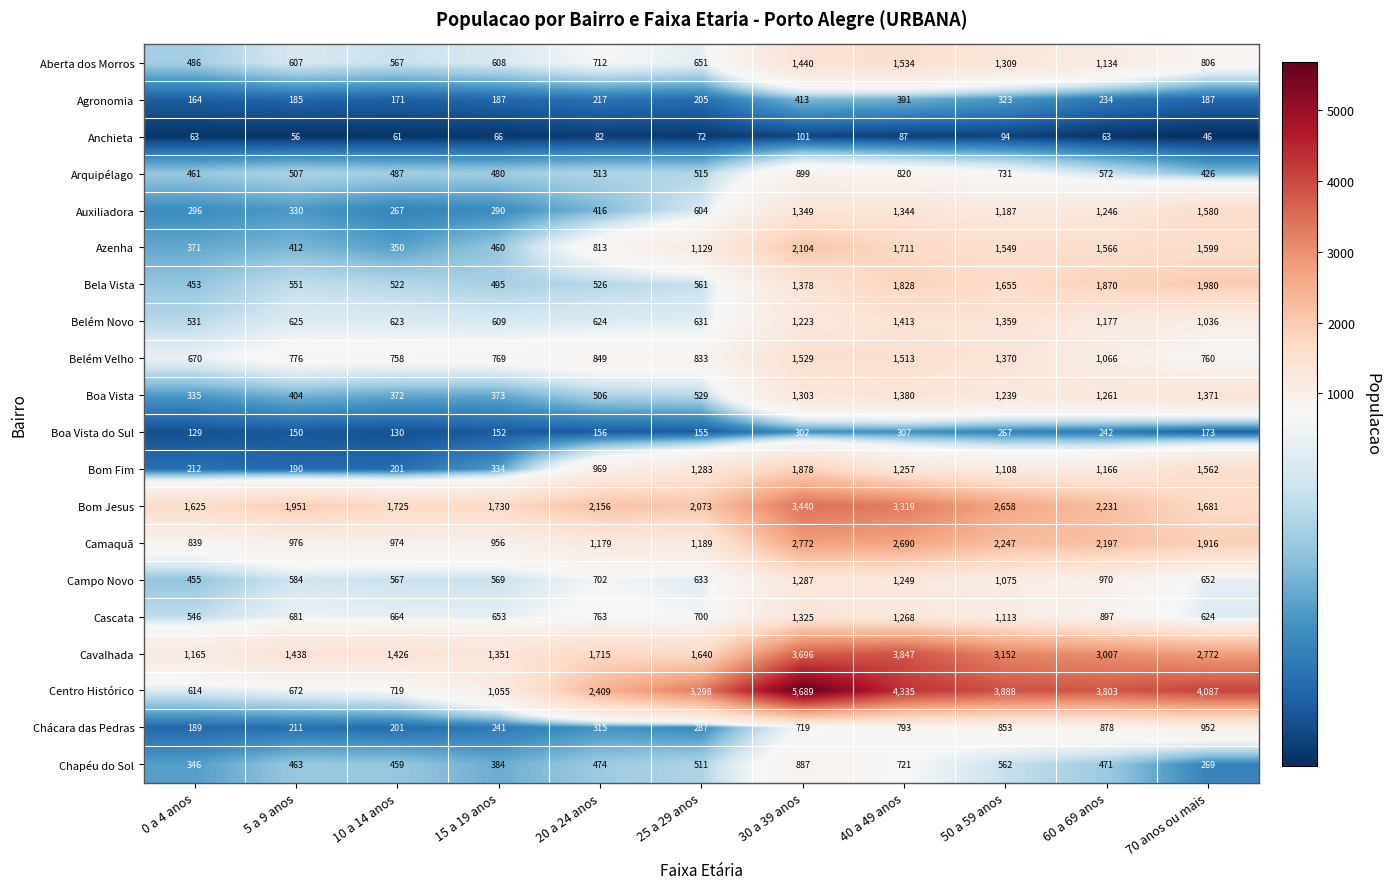

Rank the series at 50 a 59 anos from highest to lowest value.

Centro Histórico, Cavalhada, Bom Jesus, Camaquã, Bela Vista, Azenha, Belém Velho, Belém Novo, Aberta dos Morros, Boa Vista, Auxiliadora, Cascata, Bom Fim, Campo Novo, Chácara das Pedras, Arquipélago, Chapéu do Sol, Agronomia, Boa Vista do Sul, Anchieta